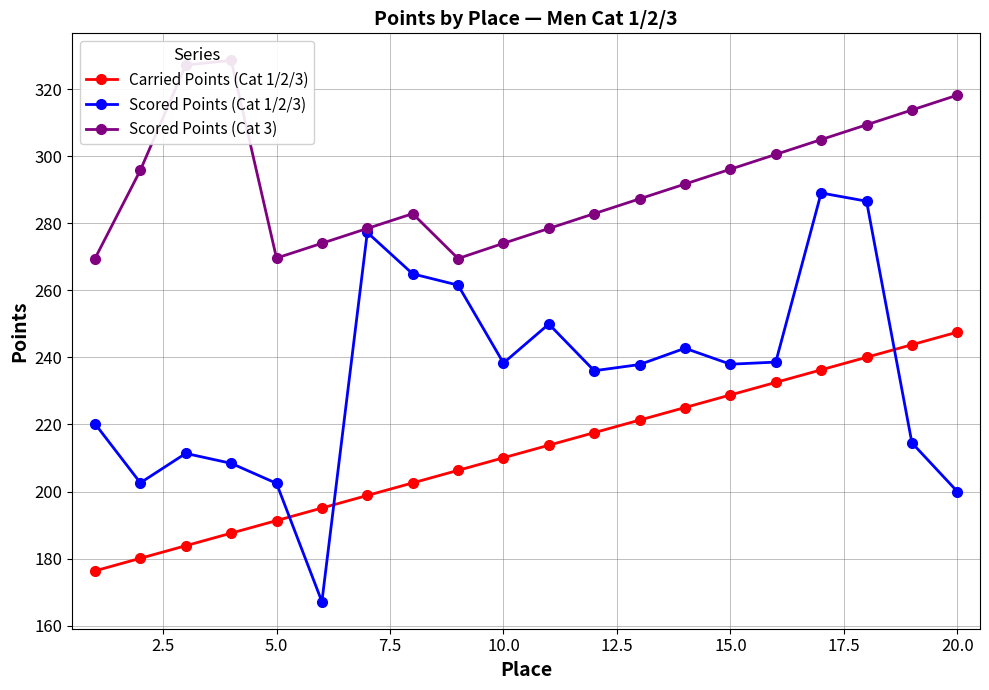

Reading right to left, extract all data points from this chart.

Carried Points (Cat 1/2/3): 247.5	243.8	240.0	236.3	232.5	228.8	225.0	221.3	217.6	213.8	210.1	206.3	202.6	198.8	195.1	191.3	187.6	183.8	180.1	176.3
Scored Points (Cat 1/2/3): 200.0	214.5	286.6	289.0	238.6	238.0	242.7	237.9	236.0	249.9	238.3	261.6	264.9	277.3	167.2	202.4	208.4	211.4	202.6	220.2
Scored Points (Cat 3): 318.2	313.8	309.4	305.0	300.5	296.1	291.7	287.3	282.9	278.4	274.0	269.5	282.9	278.5	274.0	269.6	328.6	327.2	295.8	269.5